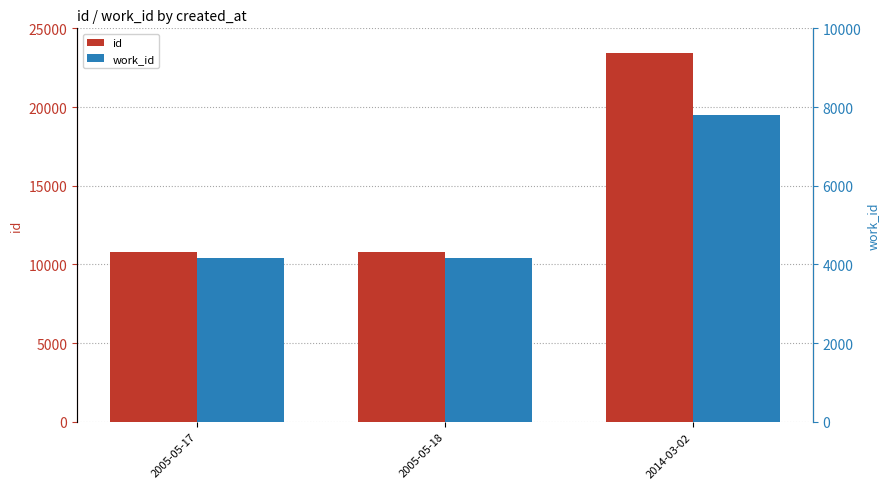

How many values in the id series exceed 10784?

1